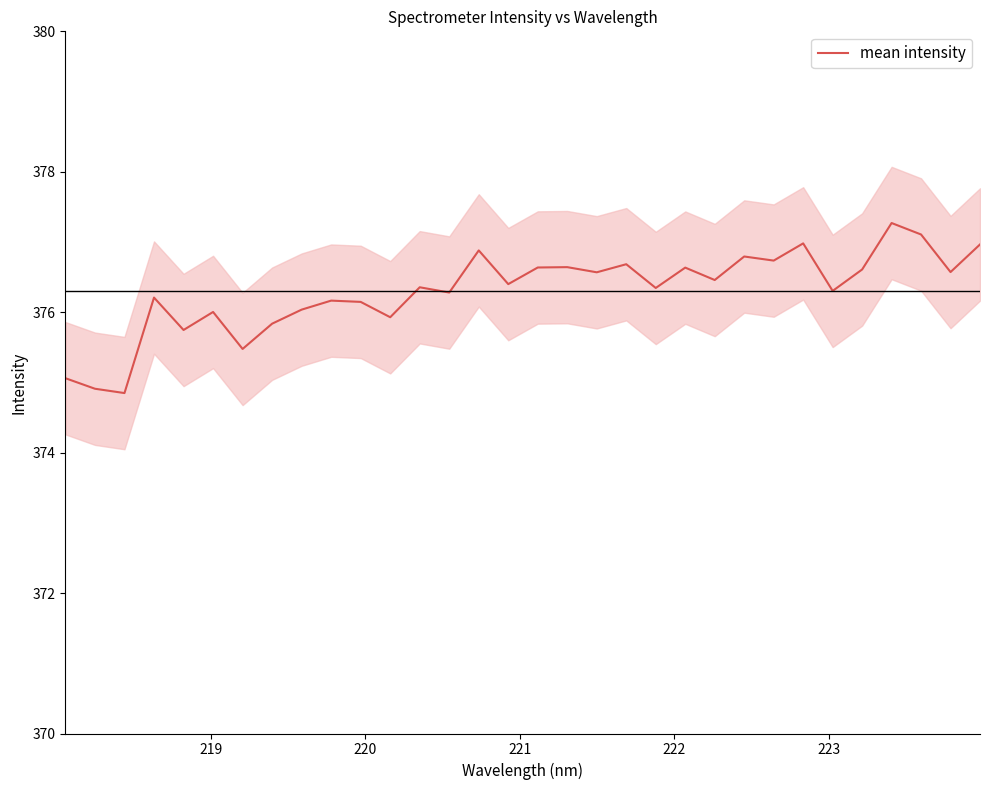

The value at 27 is 522.9. True or false?

False